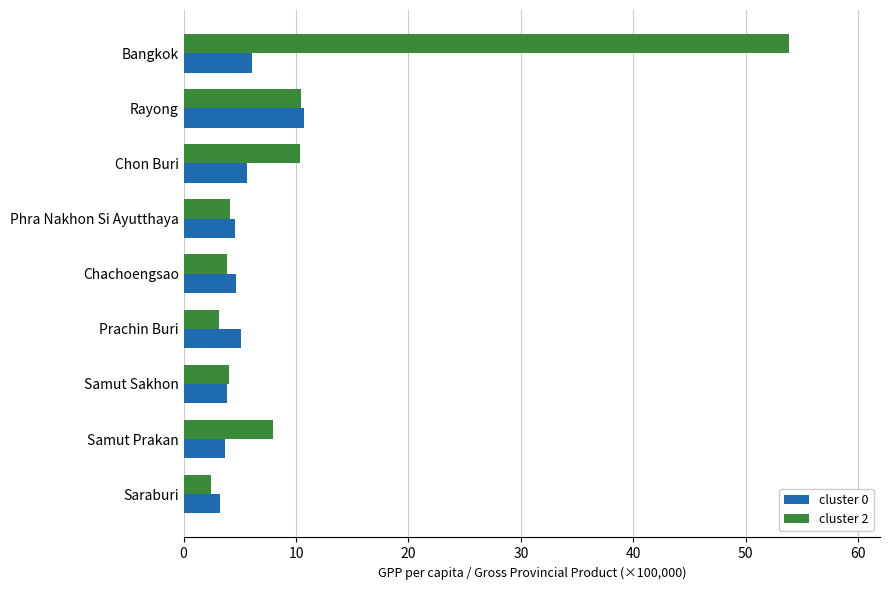

The value of cluster 0 at Bangkok is 6.0. True or false?

True